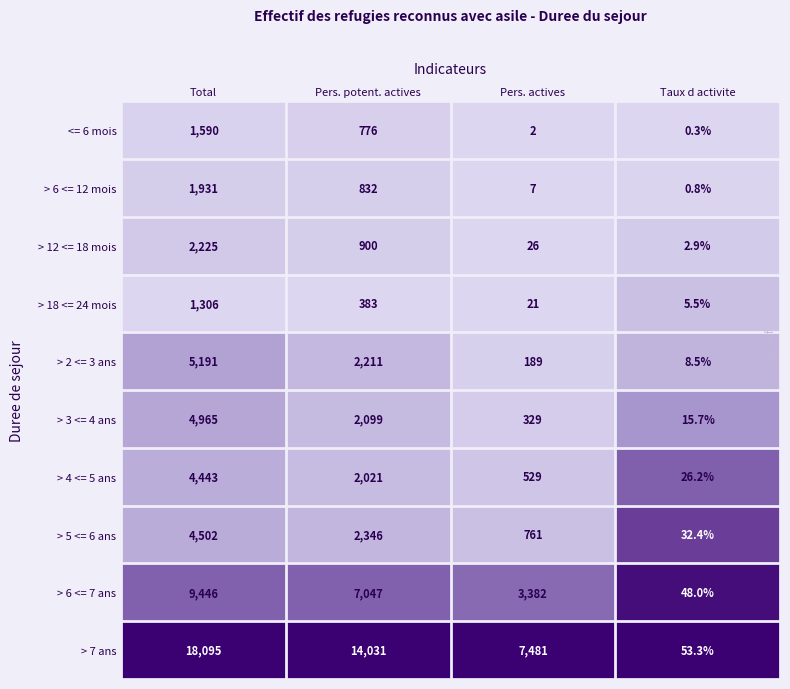

Which series changed the most between Total and Pers. potent. actives?

> 7 ans